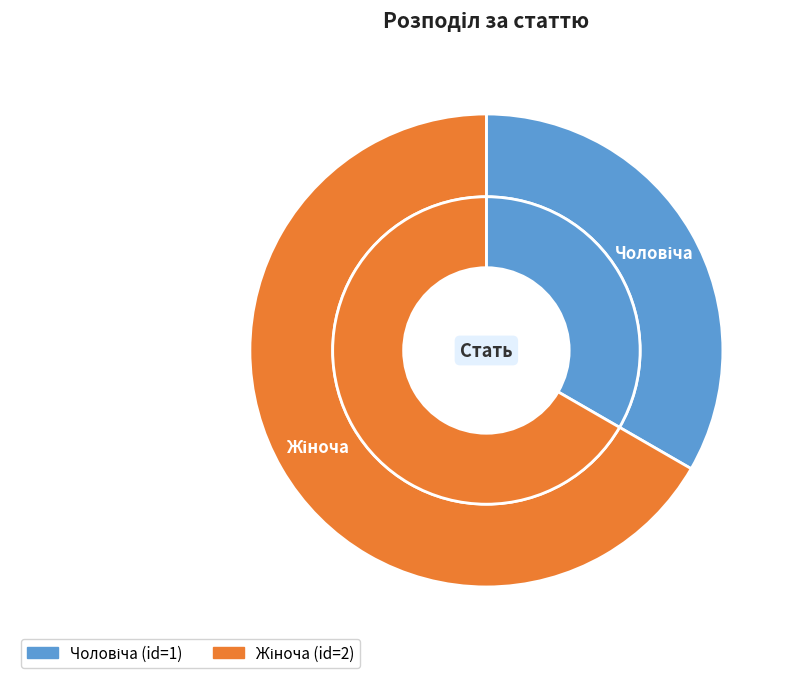

Is it true that Чоловіча is 33% of the pie?

True